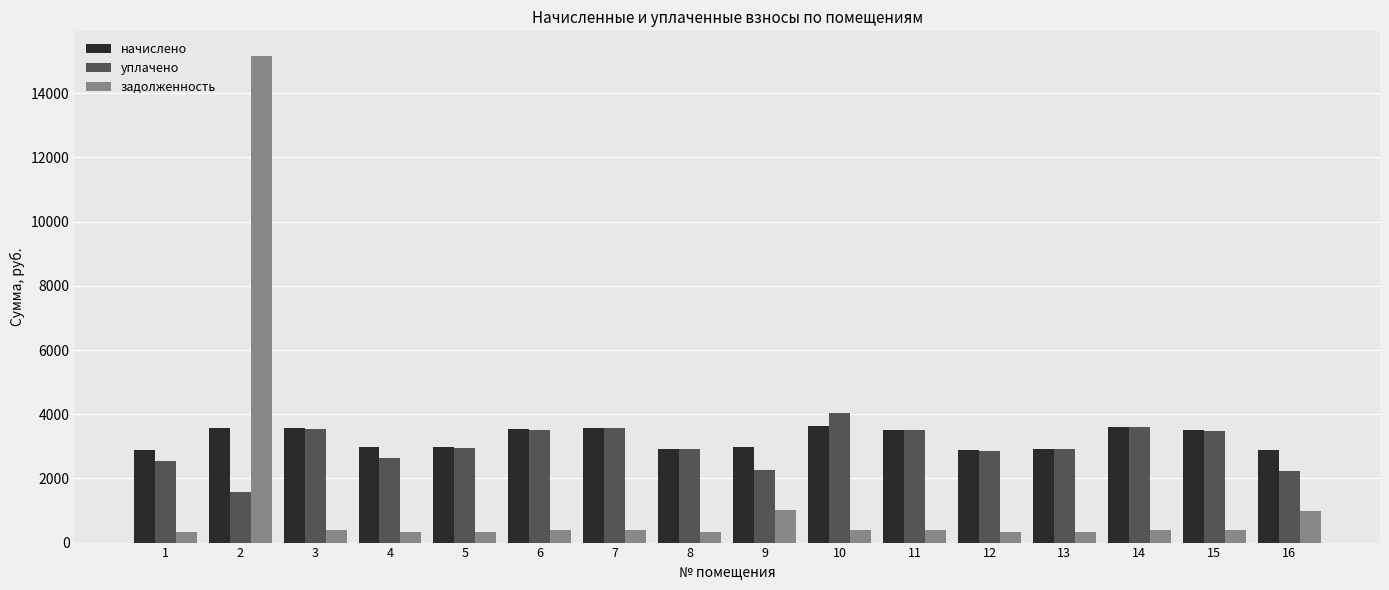

What is the value of the начислено bar at the 2nd from the left?

3582.8